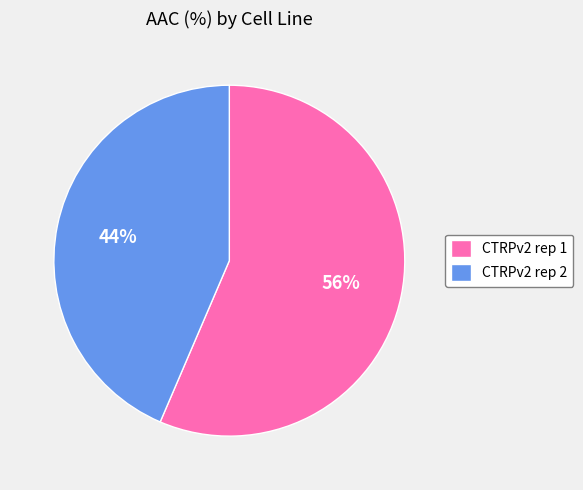

To the nearest percent, what percentage of the pie is CTRPv2 rep 1?

56%